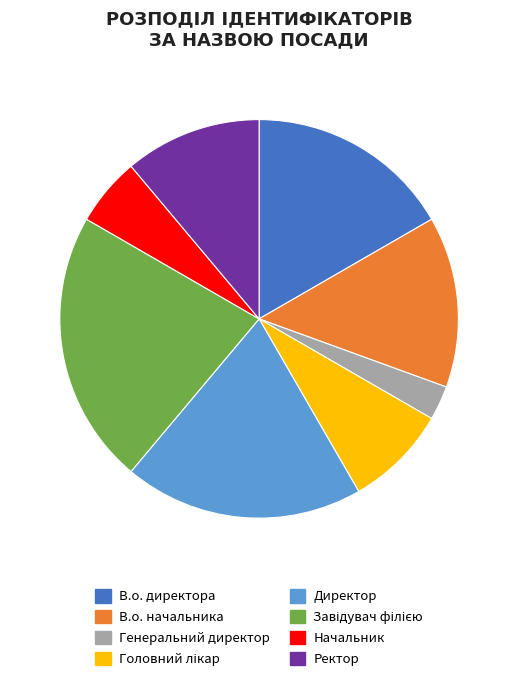

Count the number of slices in the pie.

8